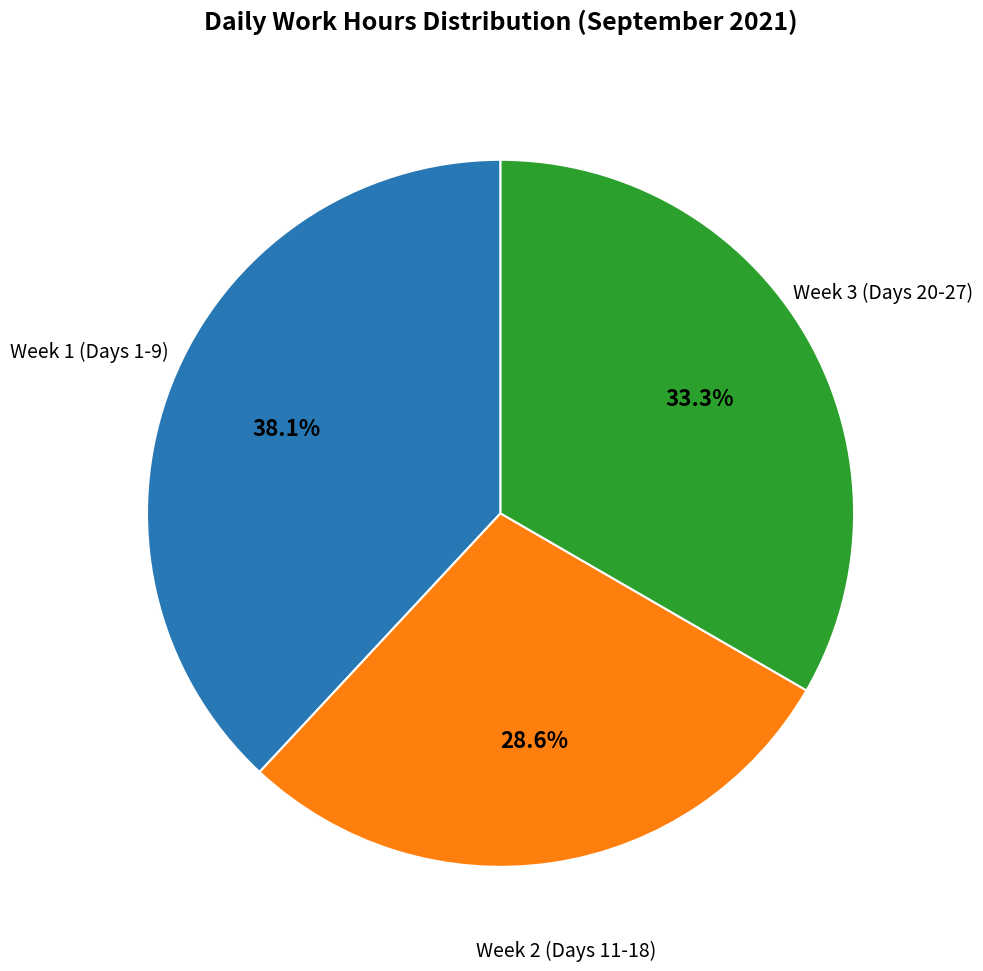

How many slices are in this pie chart?

3